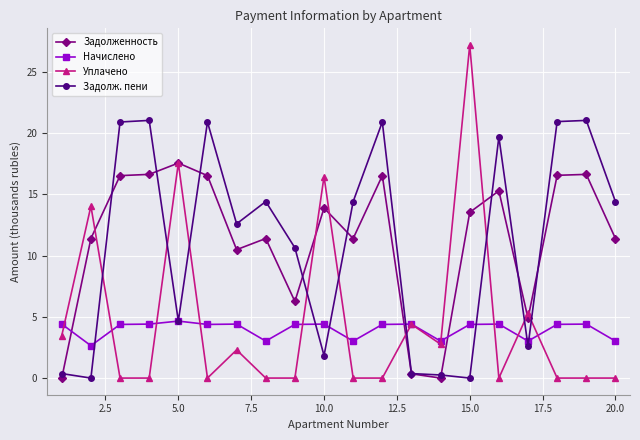

Which series has the largest total across all categories?

Задолженность